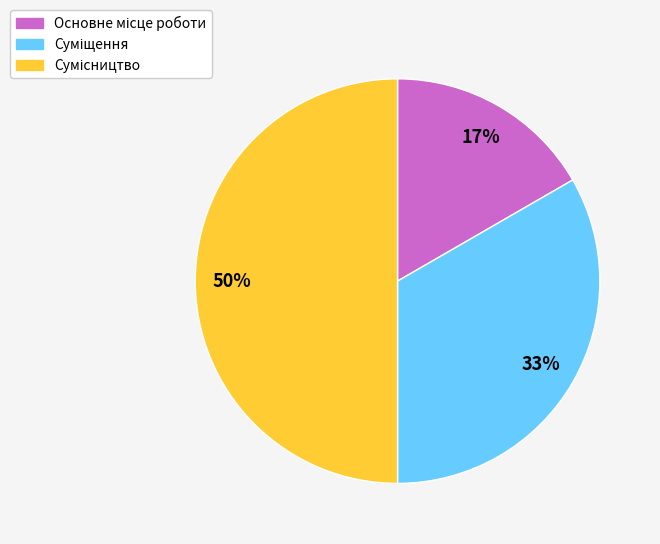

To the nearest percent, what is the average slice percentage?

33%